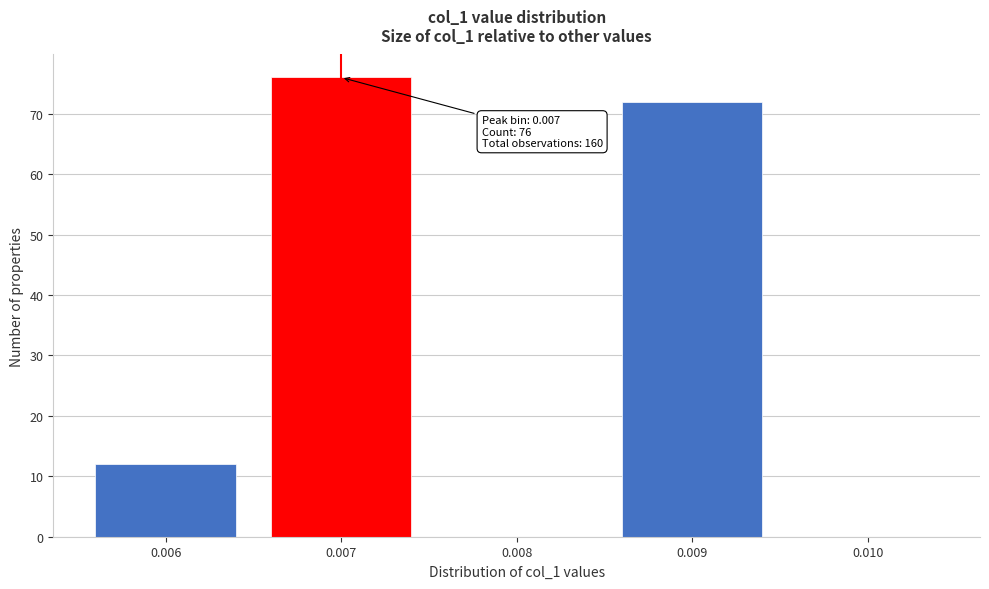

Reading left to right, what are all the values shown in this chart?

0.006=12	0.007=76	0.008=0	0.009=72	0.010=0